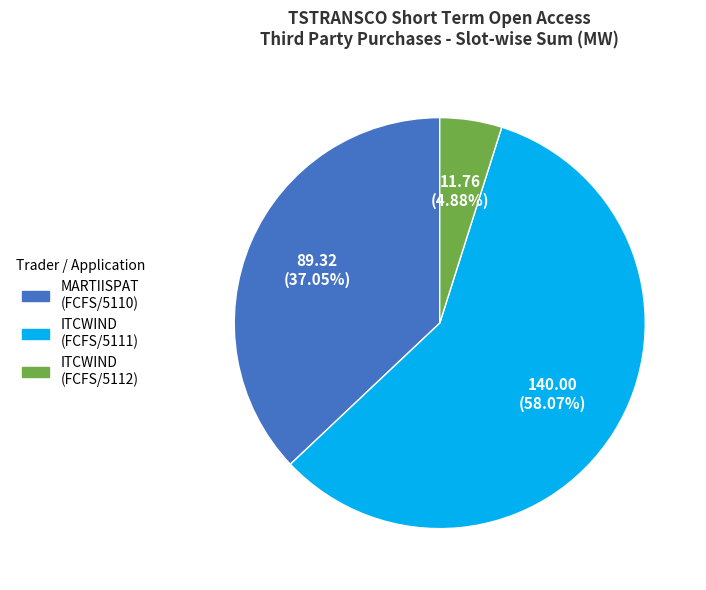

How many segments does this pie chart have?

3